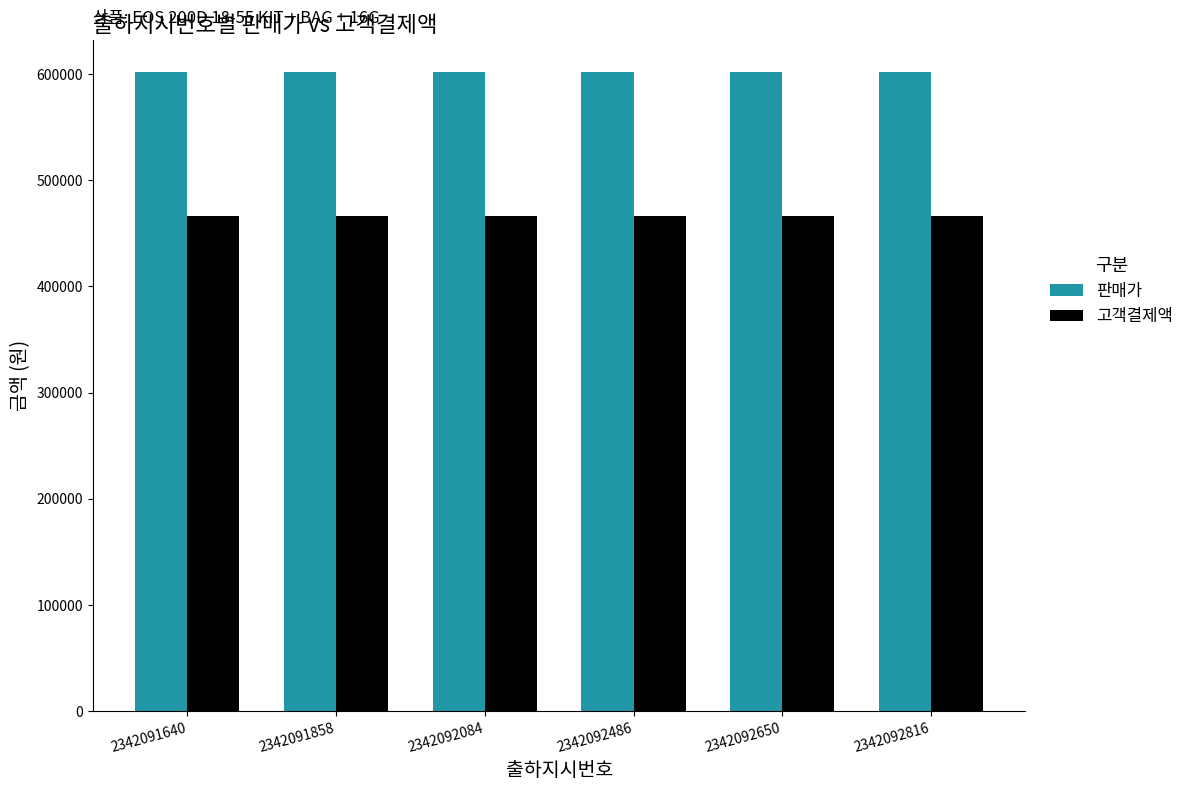

What are all the series names shown in the legend?

판매가, 고객결제액